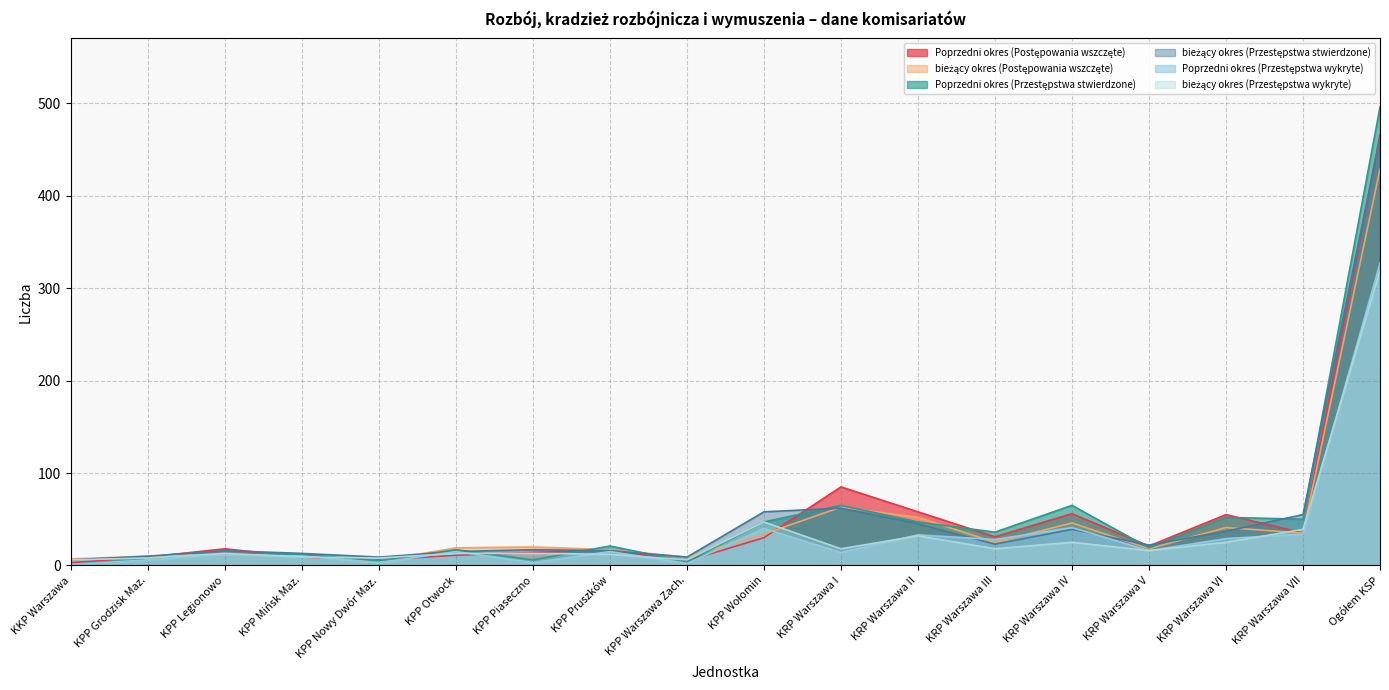

How many data points in bieżący okres (Przestępstwa stwierdzone) are less than 22?

9